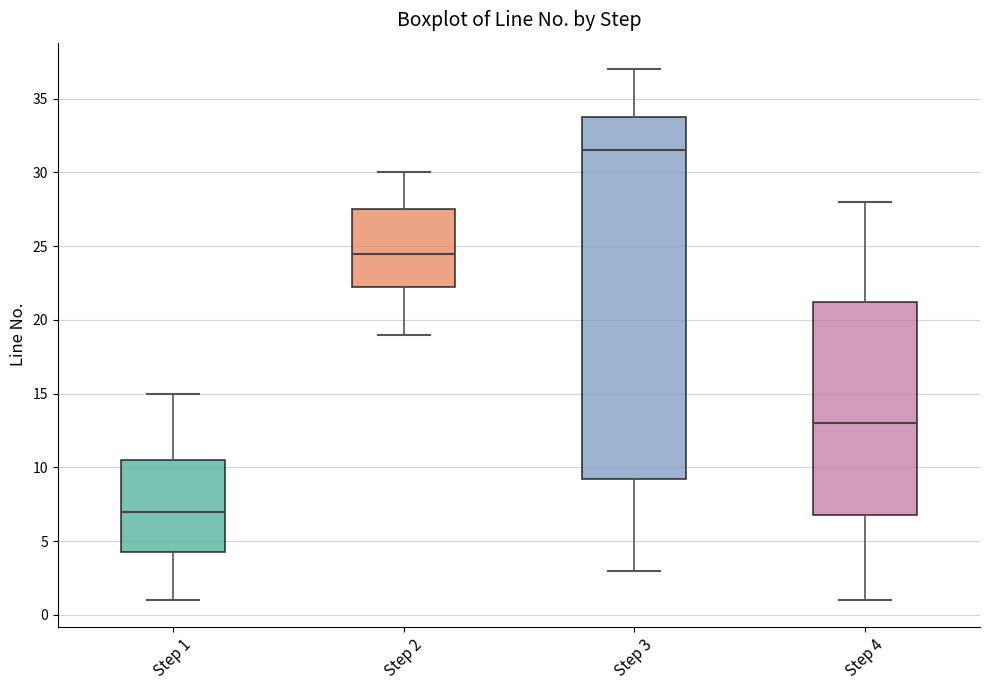

Comparing the boxes themselves (not the whiskers), which one is the tallest?

Step 3